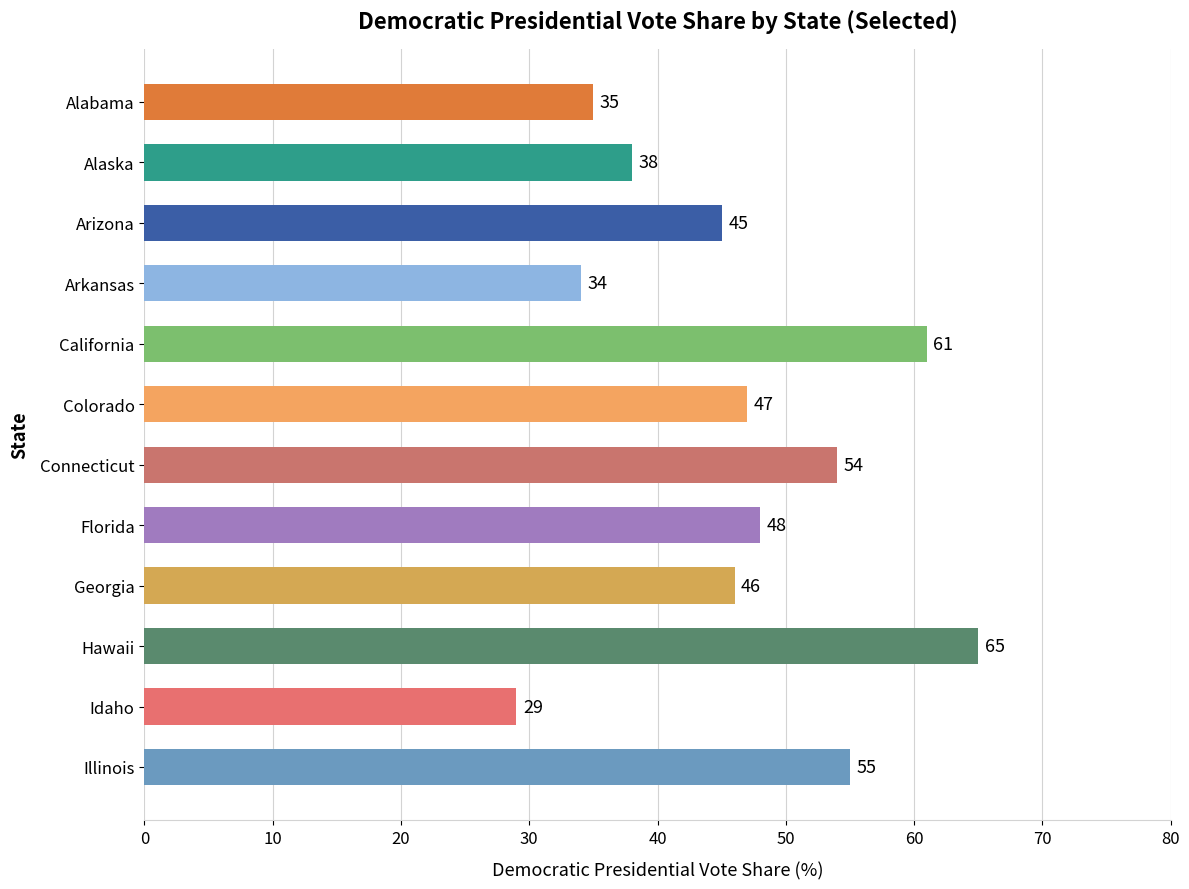

List the labels in order of value, largest first.

Hawaii, California, Illinois, Connecticut, Florida, Colorado, Georgia, Arizona, Alaska, Alabama, Arkansas, Idaho